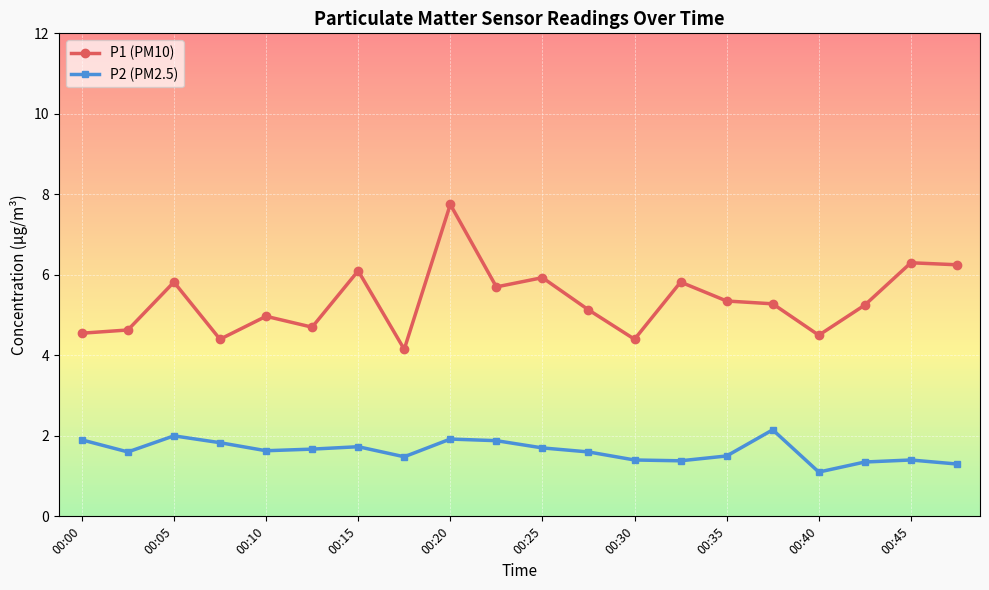

Which series has the largest total across all categories?

P1 (PM10)